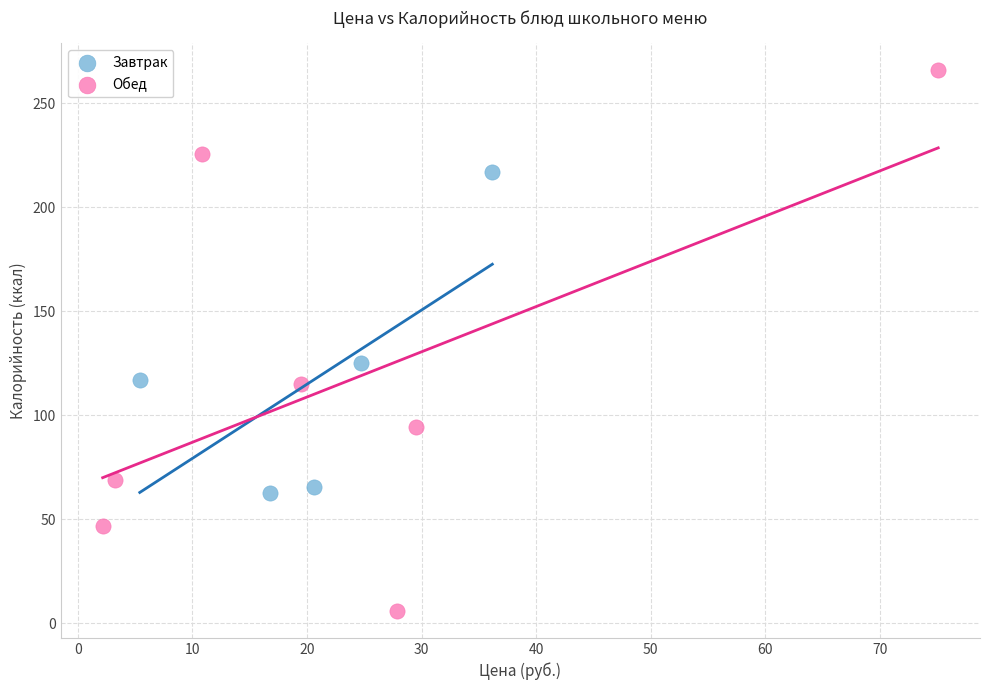

Which series contains the lowest Y value?

Обед